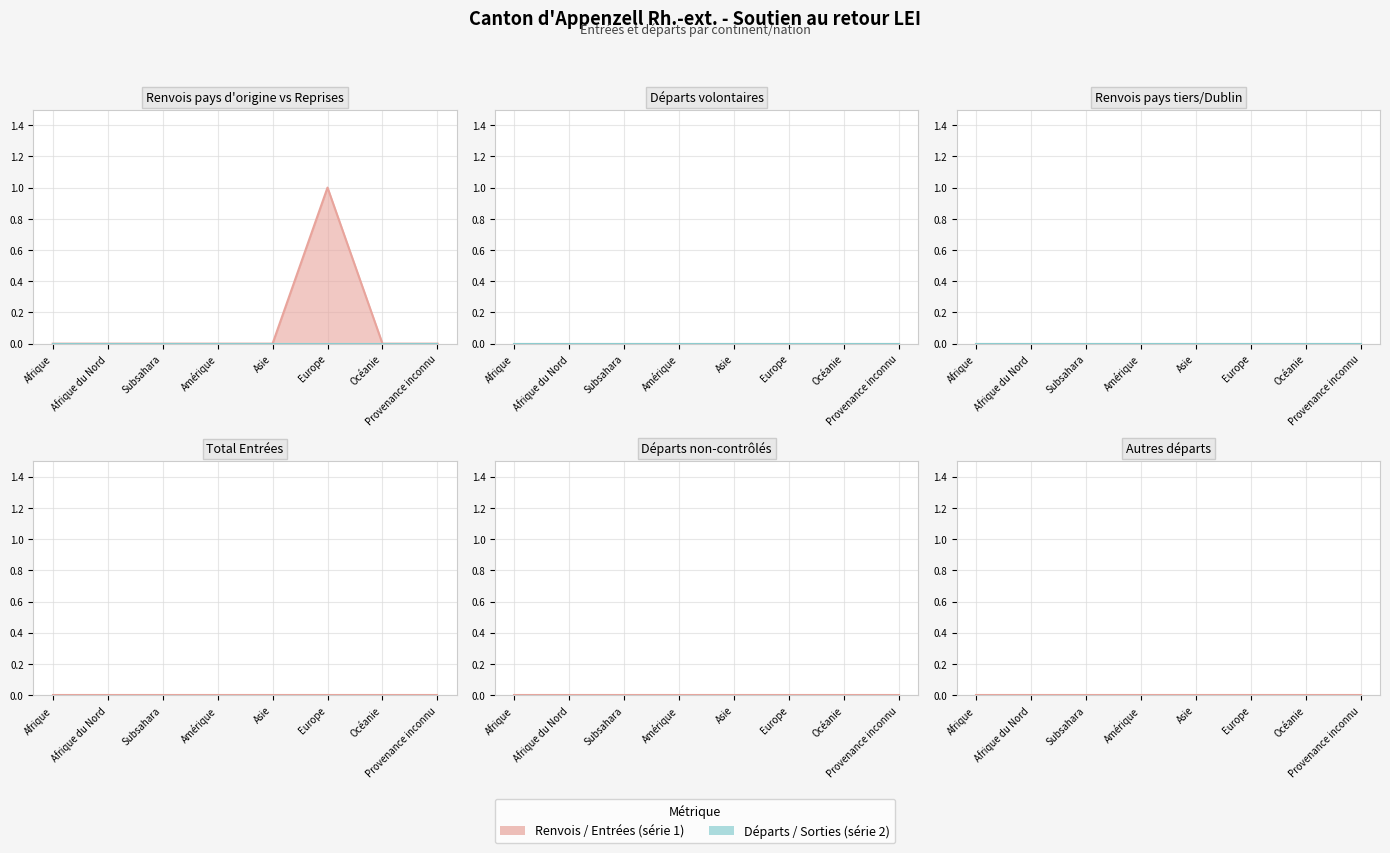

What is the label of the 3rd point from the right?

Europe